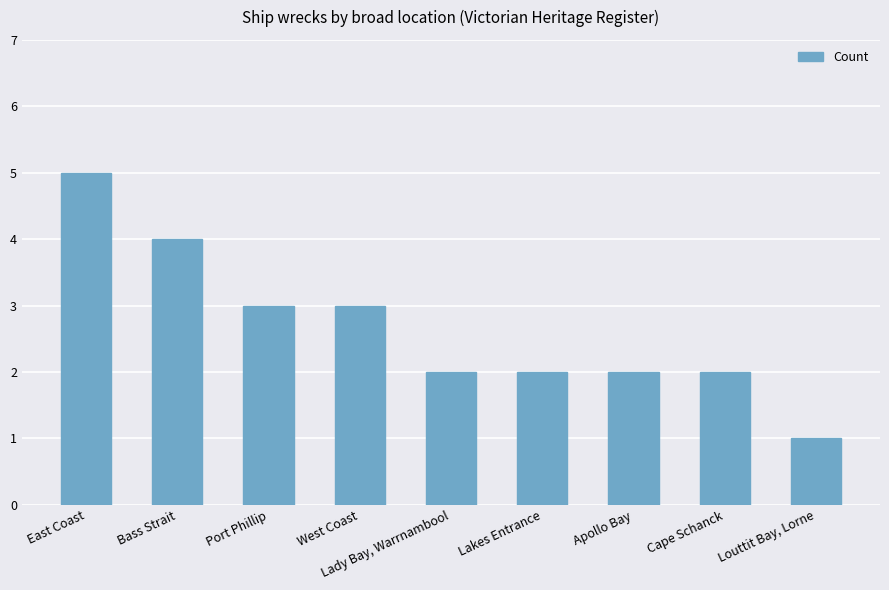

The chart shows a value of 2 at Cape Schanck. True or false?

True